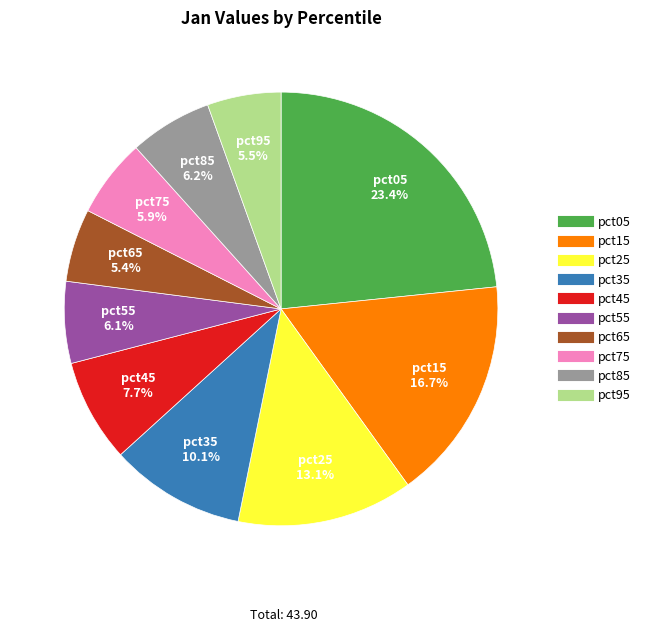

Count the number of slices in the pie.

10